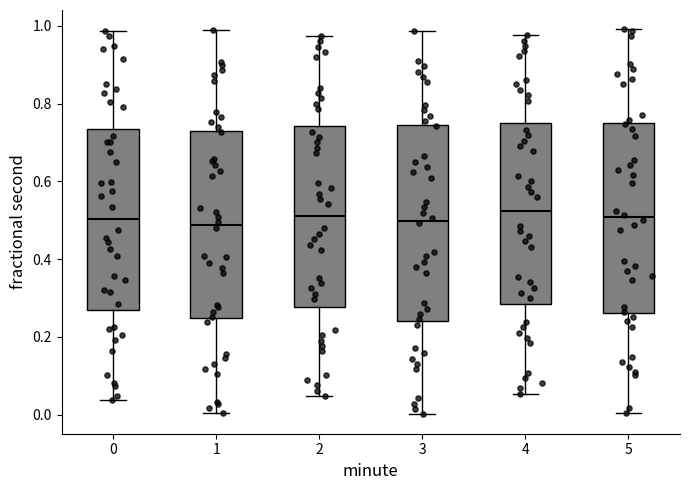

Reading left to right, read every box against the y-axis: the position of its median line, the range the box covers, and the ends of its whiskers. The values are not printed on the chart, so give them approximately, as read against the axis.

0: median 0.50, box 0.26 to 0.74, whiskers 0.04 to 0.98
1: median 0.48, box 0.24 to 0.72, whiskers 0.00 to 0.98
2: median 0.50, box 0.28 to 0.74, whiskers 0.04 to 0.98
3: median 0.50, box 0.24 to 0.74, whiskers 0.00 to 0.98
4: median 0.52, box 0.28 to 0.76, whiskers 0.06 to 0.98
5: median 0.50, box 0.26 to 0.74, whiskers 0.00 to 1.00